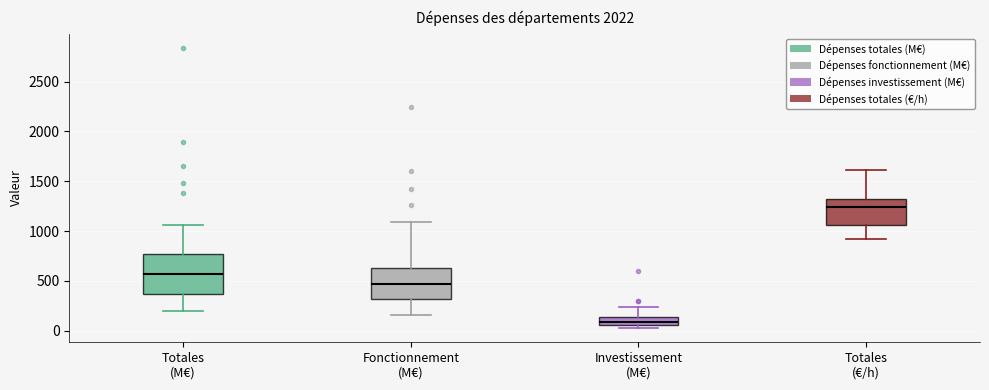

Which box's median line is the highest?

Totales (€/h)